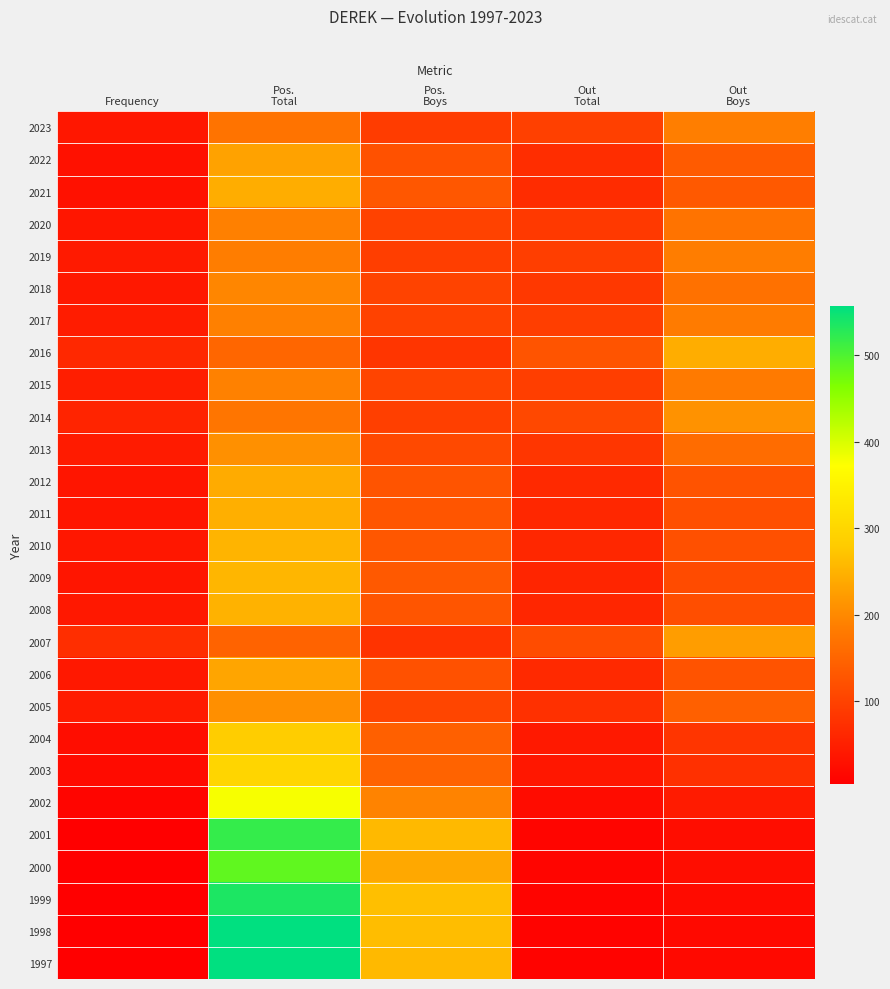

Reading left to right, list all the values displayed in this chart.

2023: Frequency=38	Pos.
Total=171	Pos.
Boys=92	Out
Total=97	Out
Boys=187
2022: Frequency=29	Pos.
Total=230	Pos.
Boys=121	Out
Total=70	Out
Boys=136
2021: Frequency=29	Pos.
Total=243	Pos.
Boys=130	Out
Total=68	Out
Boys=133
2020: Frequency=37	Pos.
Total=189	Pos.
Boys=100	Out
Total=88	Out
Boys=171
2019: Frequency=42	Pos.
Total=185	Pos.
Boys=94	Out
Total=94	Out
Boys=185
2018: Frequency=40	Pos.
Total=197	Pos.
Boys=102	Out
Total=86	Out
Boys=168
2017: Frequency=46	Pos.
Total=189	Pos.
Boys=101	Out
Total=94	Out
Boys=182
2016: Frequency=63	Pos.
Total=152	Pos.
Boys=81	Out
Total=125	Out
Boys=243
2015: Frequency=48	Pos.
Total=190	Pos.
Boys=103	Out
Total=94	Out
Boys=181
2014: Frequency=57	Pos.
Total=173	Pos.
Boys=95	Out
Total=109	Out
Boys=211
2013: Frequency=43	Pos.
Total=209	Pos.
Boys=110	Out
Total=82	Out
Boys=160
2012: Frequency=36	Pos.
Total=241	Pos.
Boys=126	Out
Total=64	Out
Boys=124
2011: Frequency=36	Pos.
Total=246	Pos.
Boys=128	Out
Total=61	Out
Boys=119
2010: Frequency=38	Pos.
Total=252	Pos.
Boys=131	Out
Total=62	Out
Boys=120
2009: Frequency=36	Pos.
Total=254	Pos.
Boys=133	Out
Total=59	Out
Boys=113
2008: Frequency=39	Pos.
Total=250	Pos.
Boys=128	Out
Total=60	Out
Boys=117
2007: Frequency=71	Pos.
Total=148	Pos.
Boys=79	Out
Total=115	Out
Boys=224
2006: Frequency=39	Pos.
Total=234	Pos.
Boys=121	Out
Total=64	Out
Boys=124
2005: Frequency=44	Pos.
Total=208	Pos.
Boys=105	Out
Total=74	Out
Boys=143
2004: Frequency=24	Pos.
Total=283	Pos.
Boys=144	Out
Total=41	Out
Boys=81
2003: Frequency=21	Pos.
Total=297	Pos.
Boys=148	Out
Total=38	Out
Boys=74
2002: Frequency=12	Pos.
Total=378	Pos.
Boys=193	Out
Total=23	Out
Boys=45
2001: Frequency=6	Pos.
Total=519	Pos.
Boys=258	Out
Total=12	Out
Boys=24
2000: Frequency=6	Pos.
Total=487	Pos.
Boys=238	Out
Total=12	Out
Boys=24
1999: Frequency=5	Pos.
Total=536	Pos.
Boys=265	Out
Total=11	Out
Boys=21
1998: Frequency=4	Pos.
Total=557	Pos.
Boys=263	Out
Total=9	Out
Boys=18
1997: Frequency=4	Pos.
Total=557	Pos.
Boys=258	Out
Total=9	Out
Boys=18